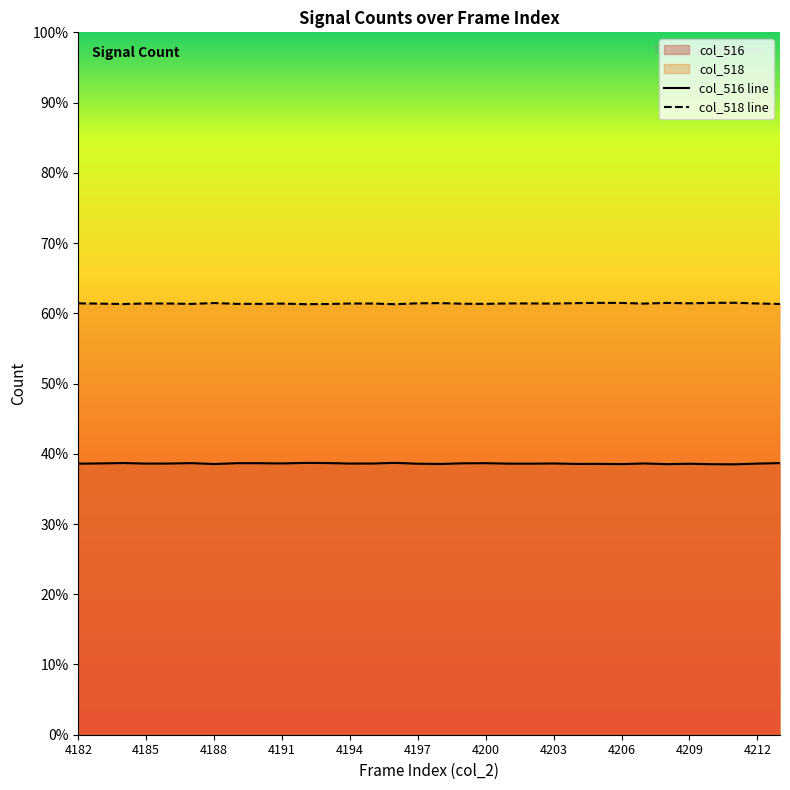

What is the sum of the col_516 values at 4184 and 4182?

50638